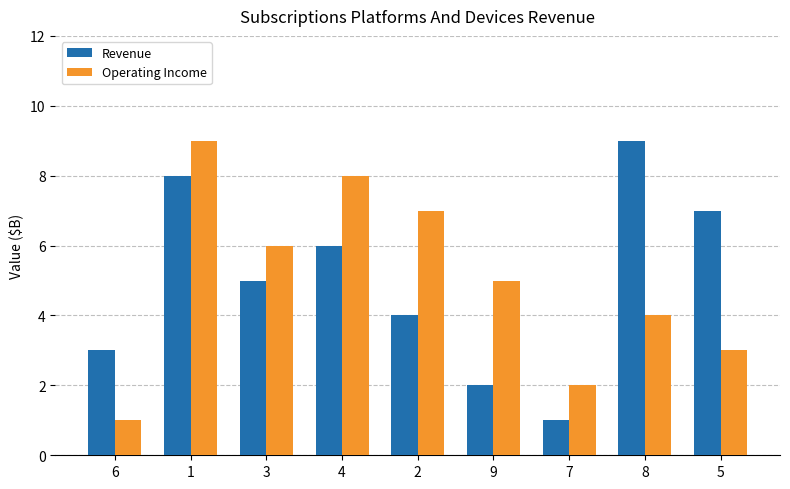

How many bars are there in each group?

2